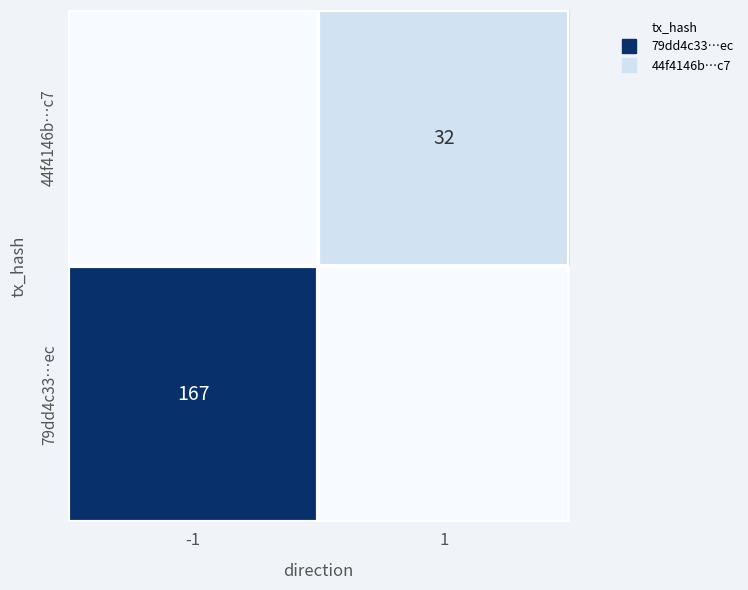

What is the difference between the 79dd4c33…ec values at -1 and 1?

167